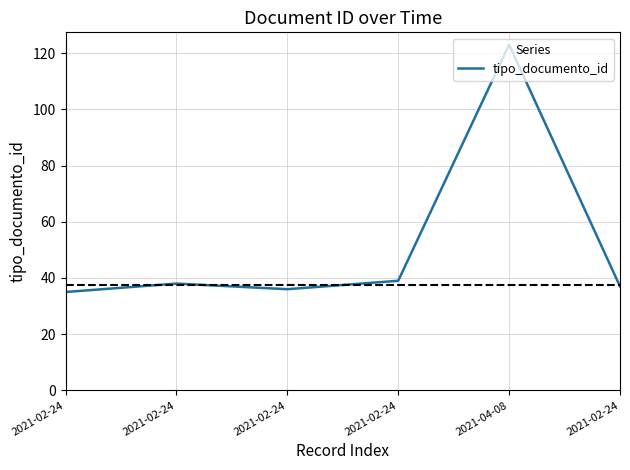

What is the change in value from 2021-04-08 to 2021-02-24?

-86